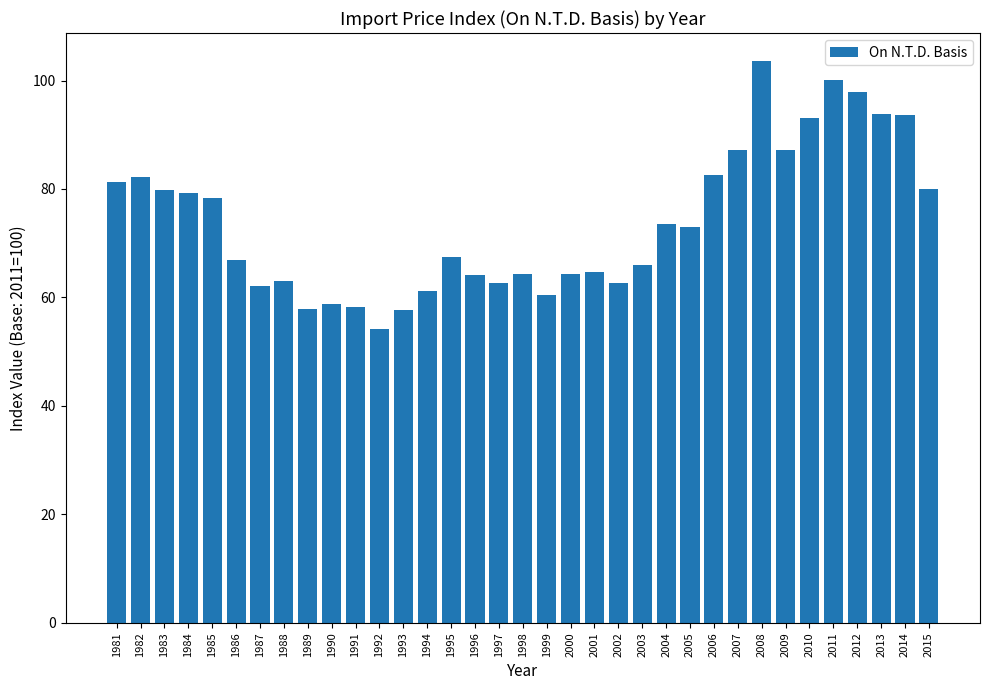

Does the chart contain stacked bars?

No